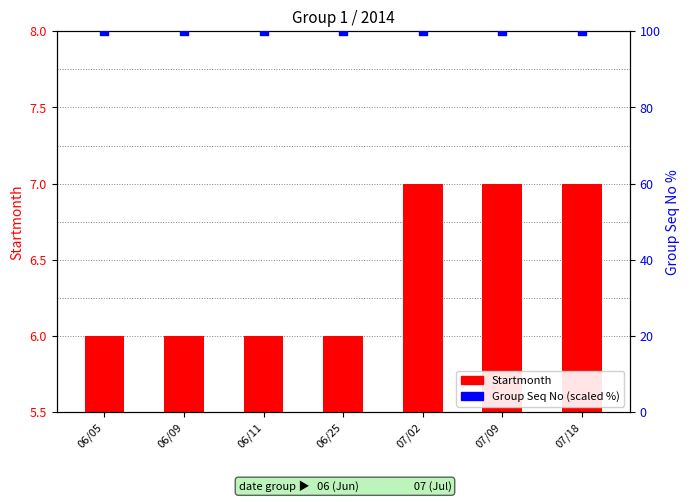

Which series has the widest spread of Y values?

Startmonth